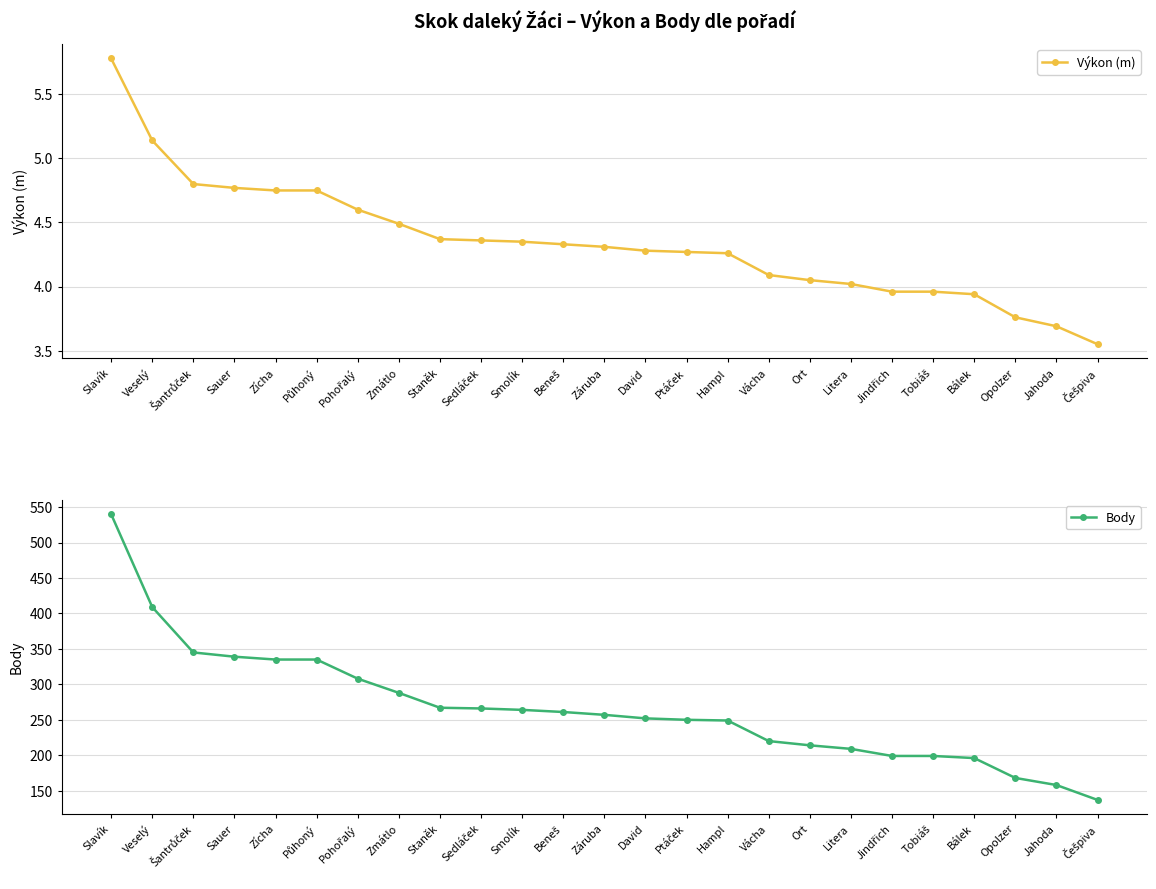

True or false: Výkon (m) and Body intersect in this chart.

False